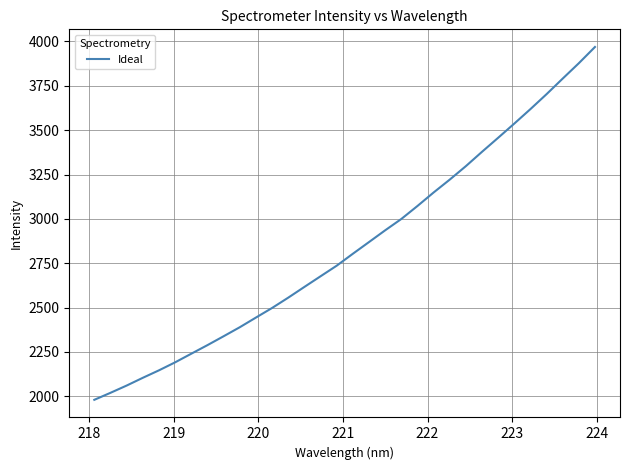

What is the difference between the maximum and minimum values?

1988.5